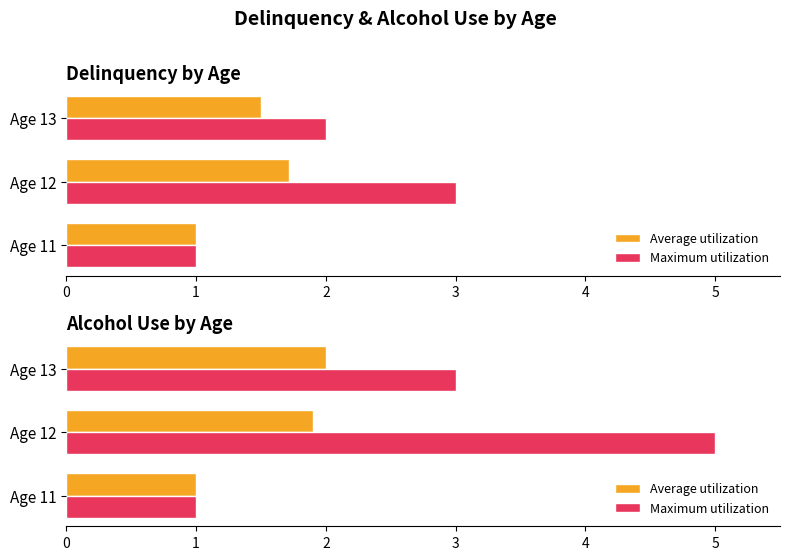

What is the difference between the maximum and minimum values in the Maximum utilization series?

4.0